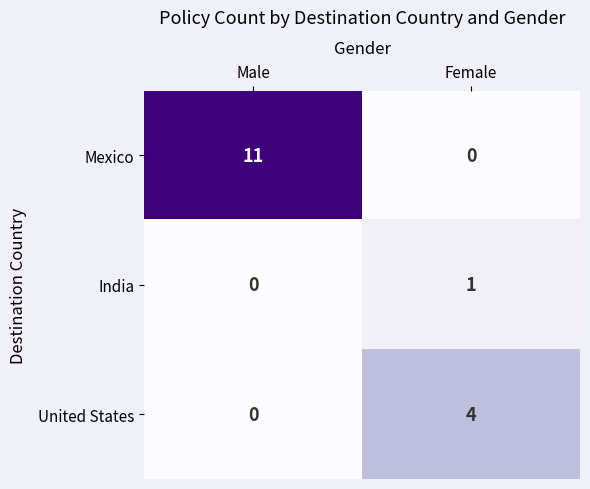

At which category is the sum across all series the highest?

Male